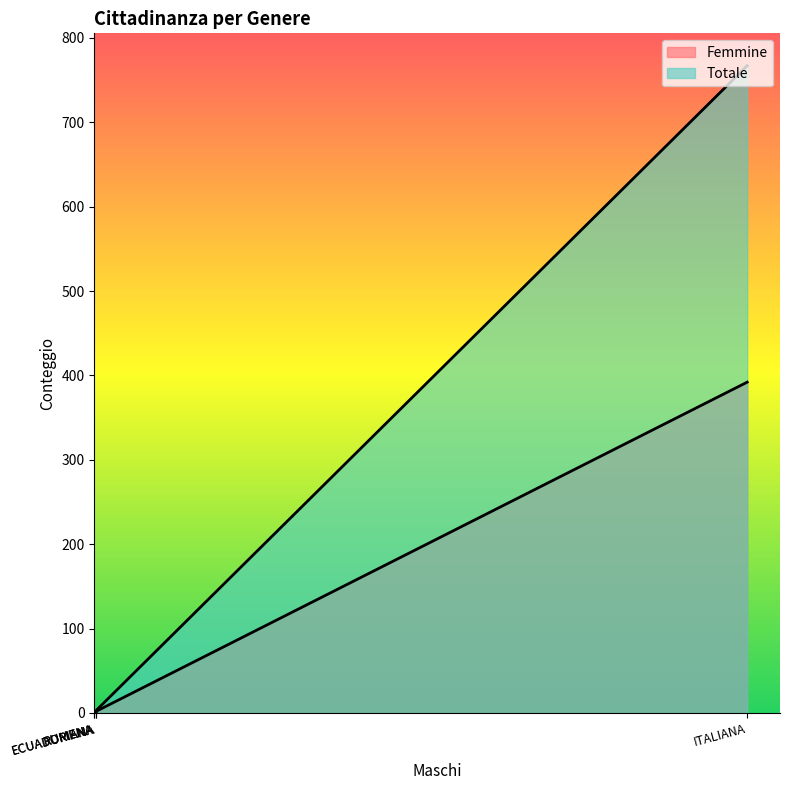

What is the average value of the Totale series?

155